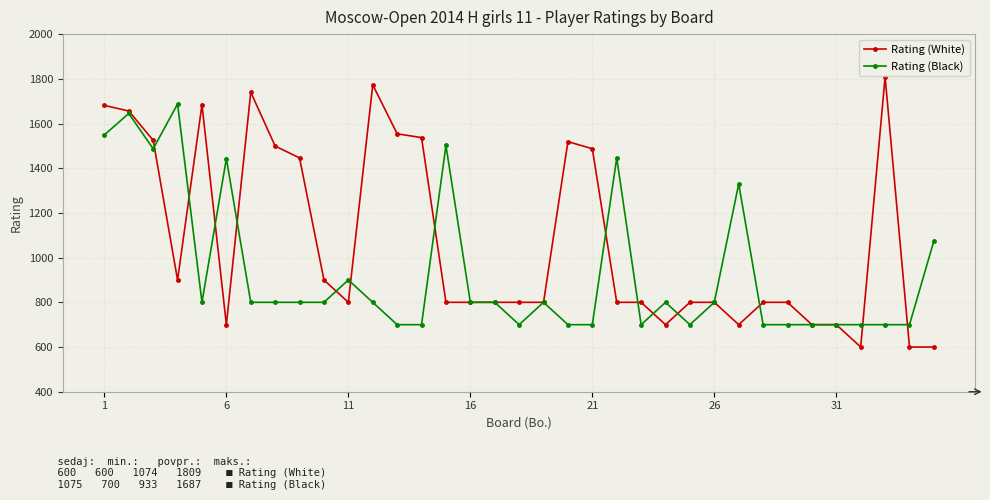

True or false: Rating (White) has more than 0 interior local peaks.

True